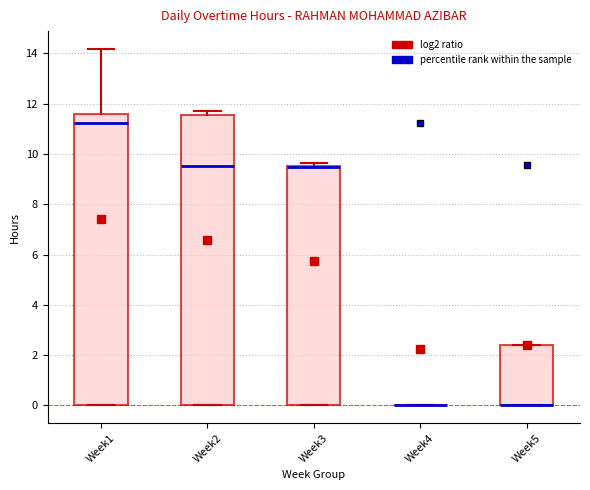

Reading left to right, read every box against the y-axis: the position of its median line, the range the box covers, and the ends of its whiskers. The values are not printed on the chart, so give them approximately, as read against the axis.

Week1: median 11.2, box 0.0 to 11.6, whiskers 0.0 to 14.2
Week2: median 9.6, box 0.0 to 11.6, whiskers 0.0 to 11.8
Week3: median 9.4 (drawn on the box's upper edge), box 0.0 to 9.6, whiskers 0.0 to 9.6 (just above the box's upper edge)
Week4: box collapsed to a line at 0.0, whiskers 0.0 to 0.0
Week5: median 0.0 (drawn on the box's lower edge), box 0.0 to 2.4, whiskers 0.0 to 2.4